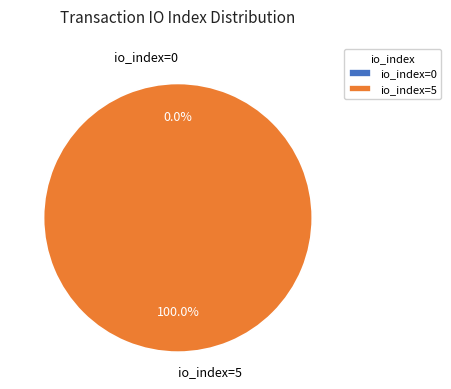

Is the sum of io_index=0 and io_index=5 greater than half?

Yes